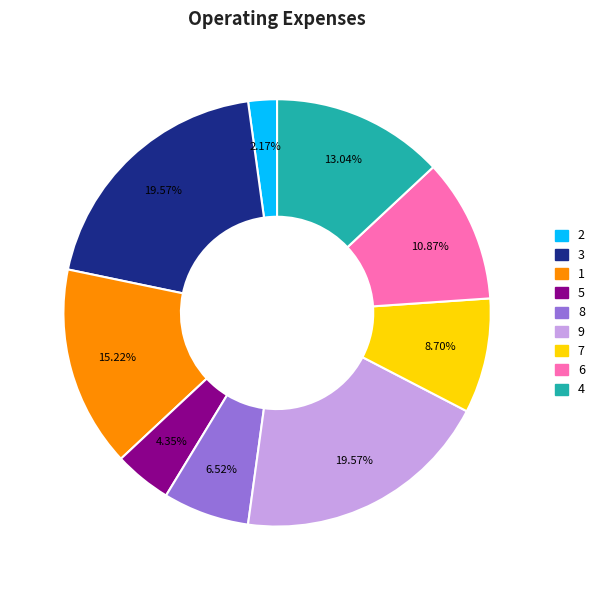

What is the ratio of the value at 7 to the value at 2?

4.0